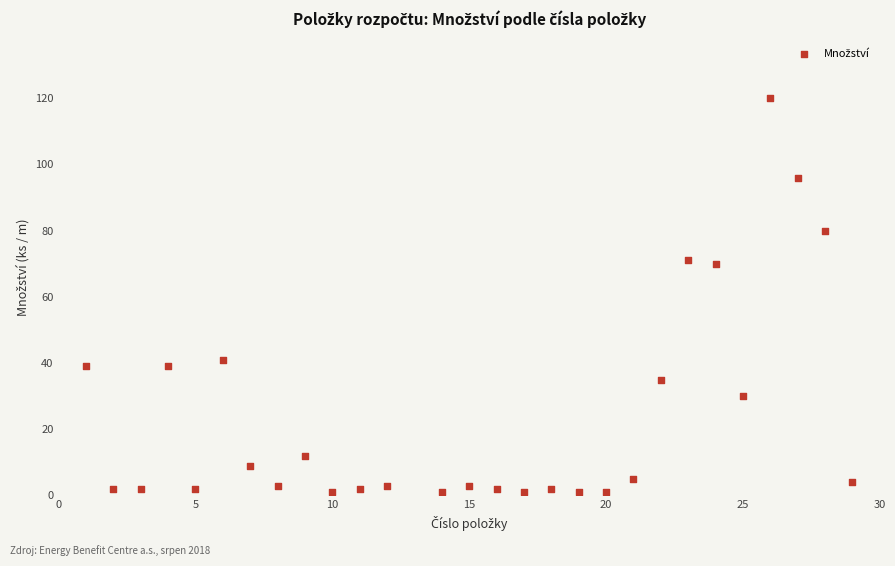

What is the range of Y values (max minus min)?

119